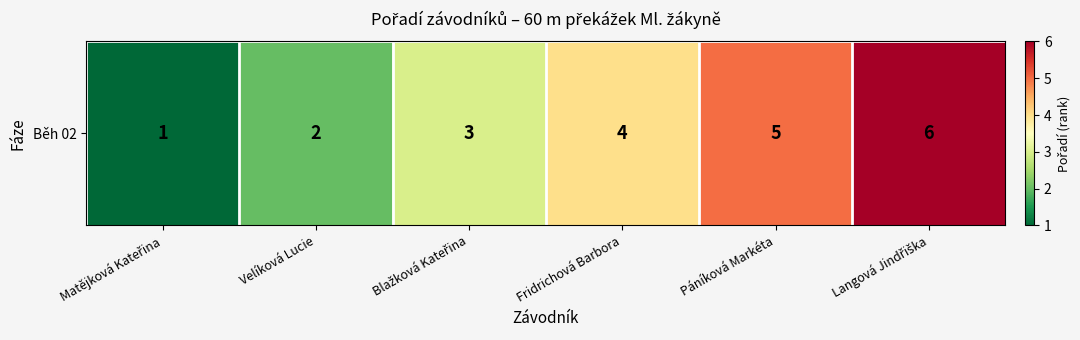

The value at Matějková Kateřina is 1. True or false?

True